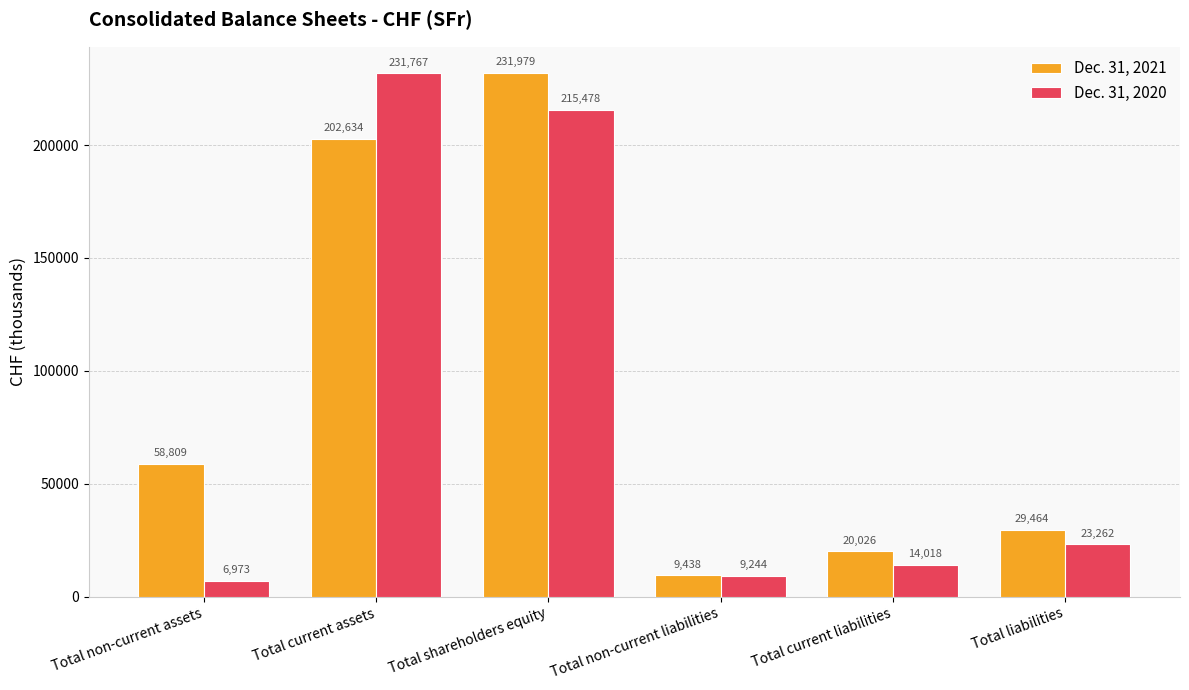

What position from the right is Total non-current liabilities?

3